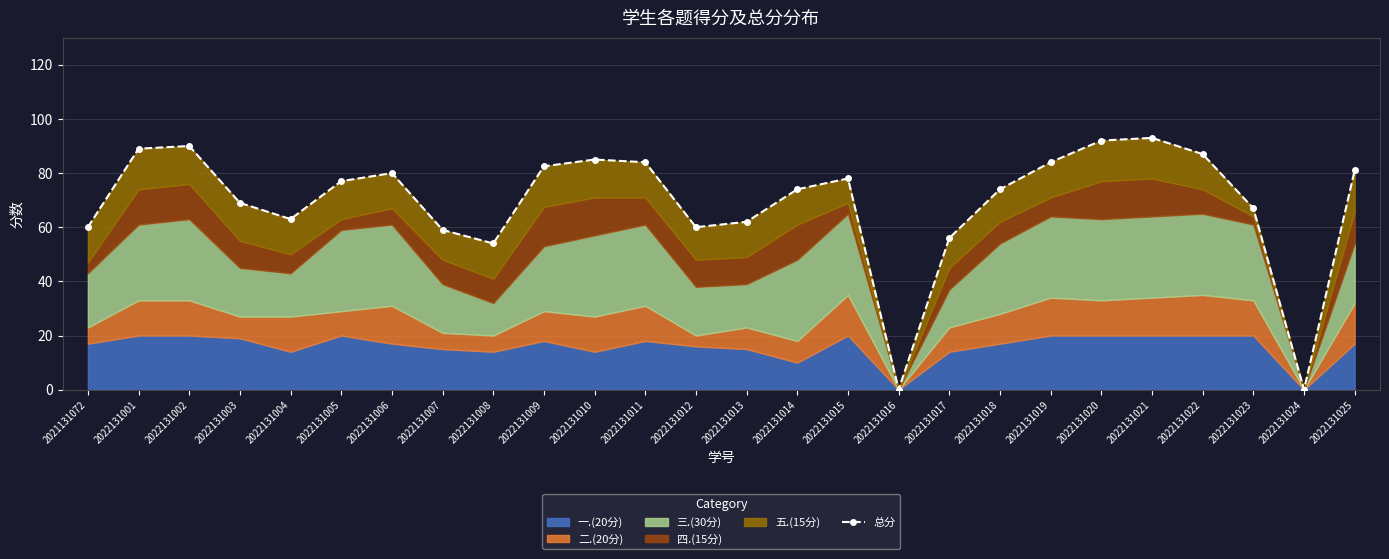

Approximately how many times larger is the value at 2022131025 compared to 2022131005?

1.1